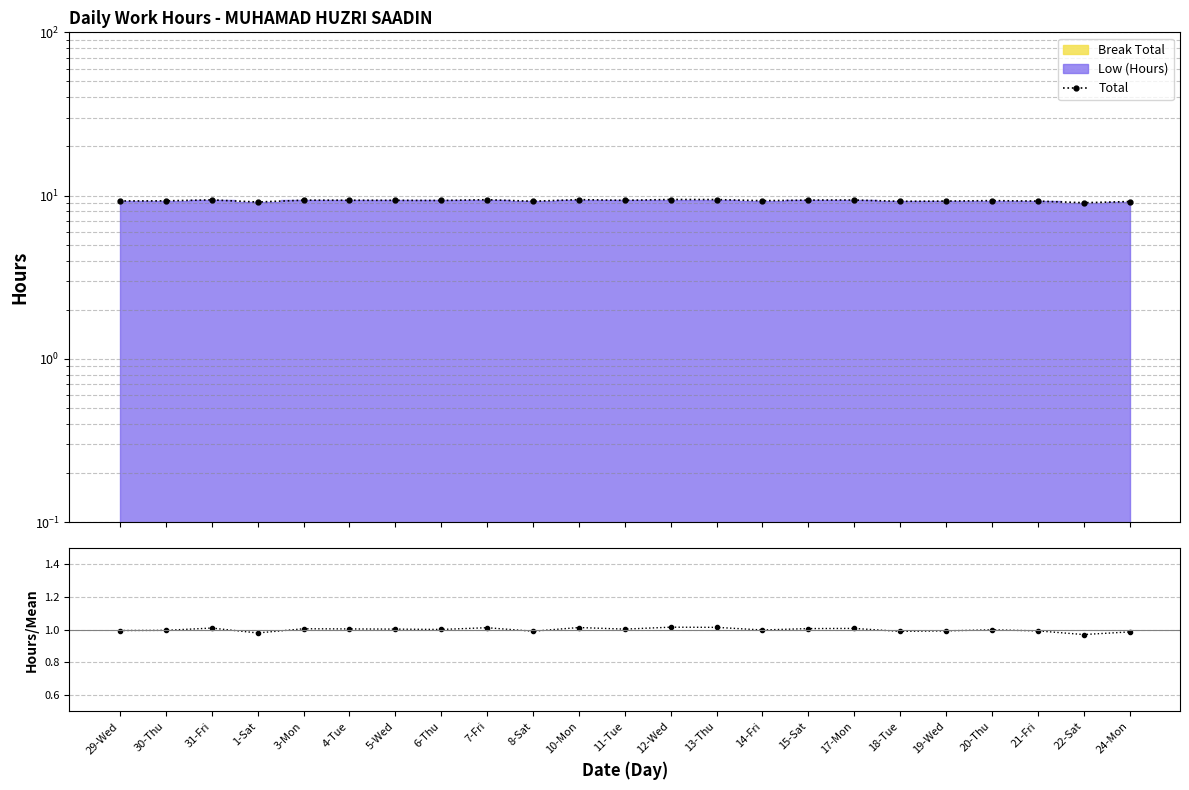

True or false: Hours / Mean has more than 2 points higher than both neighbors.

True